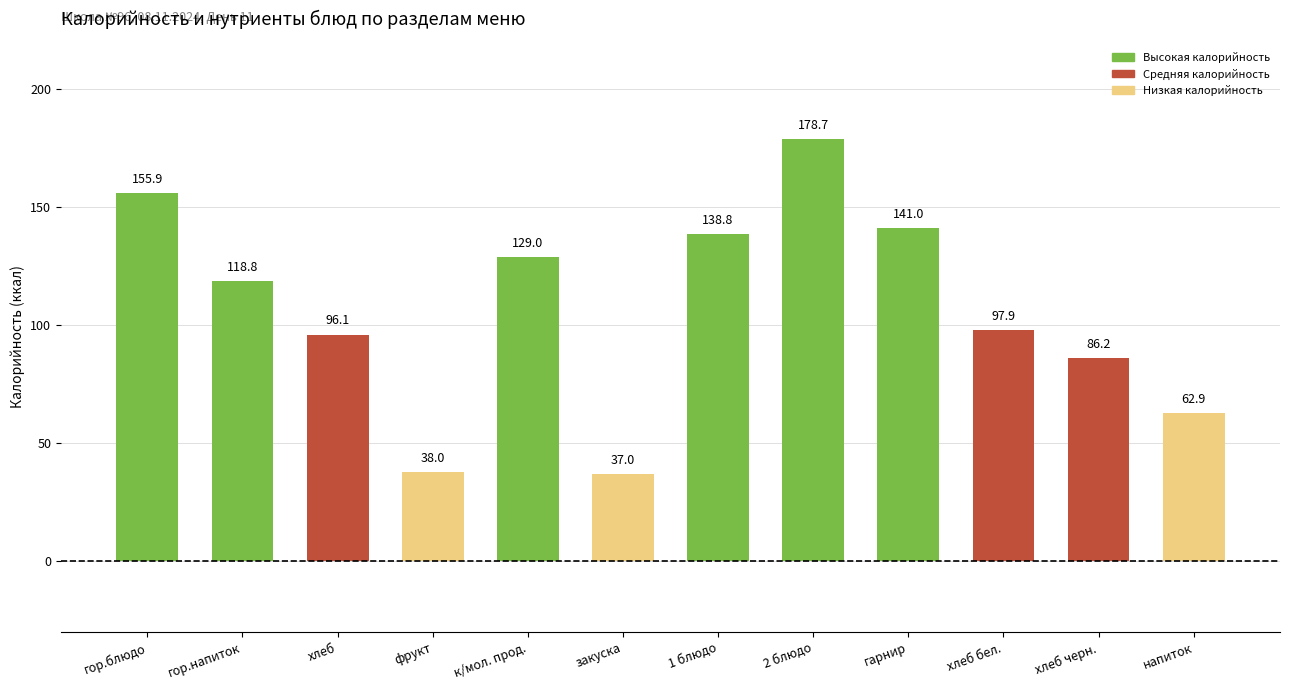

Where is the data nearest to the value 107?

хлеб бел.